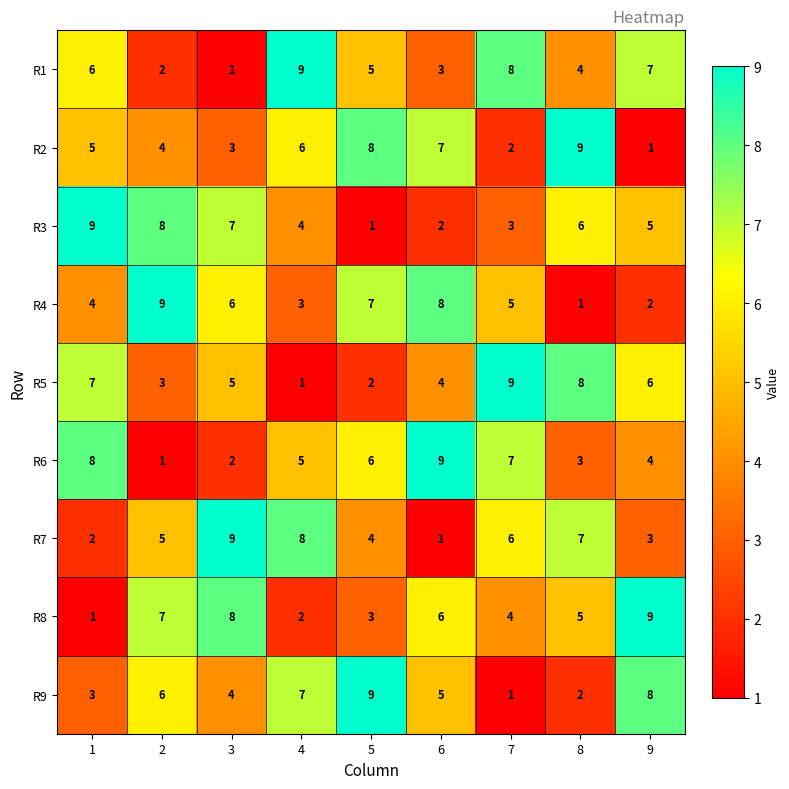

What is the maximum value for R7?

9